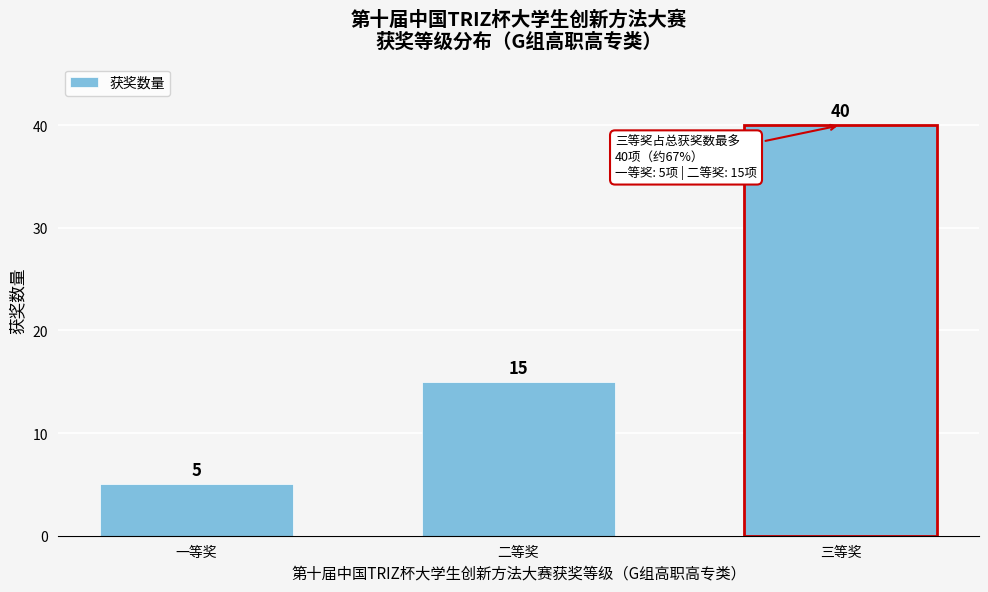

Reading left to right, list all the values displayed in this chart.

一等奖=5	二等奖=15	三等奖=40